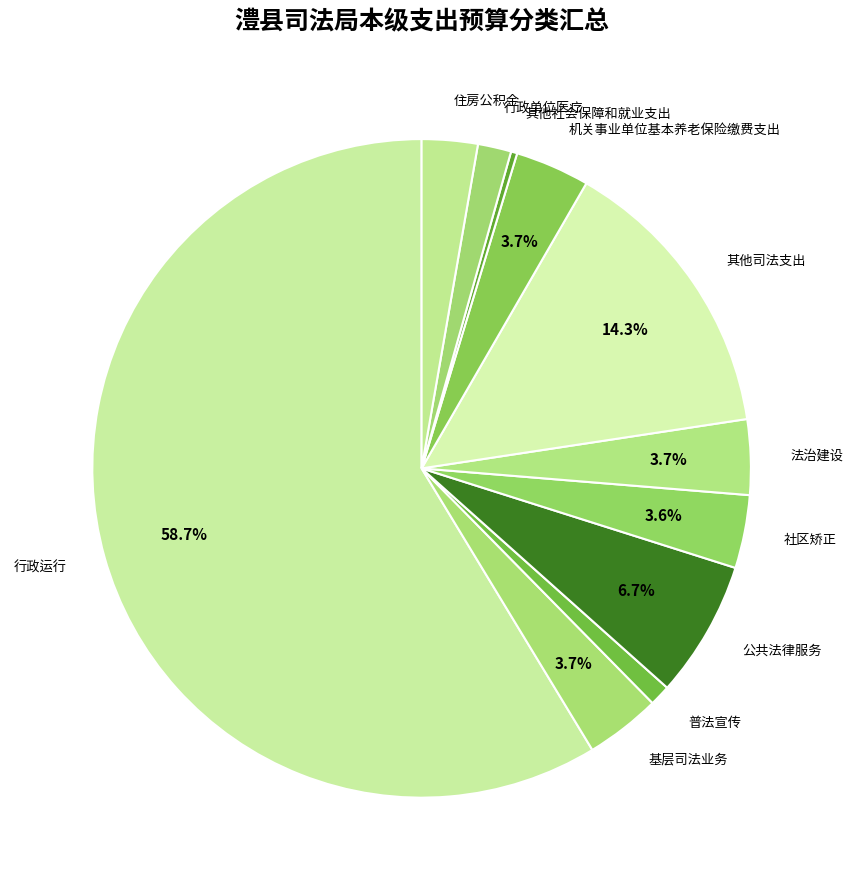

To the nearest percent, what portion does 公共法律服务 represent?

7%